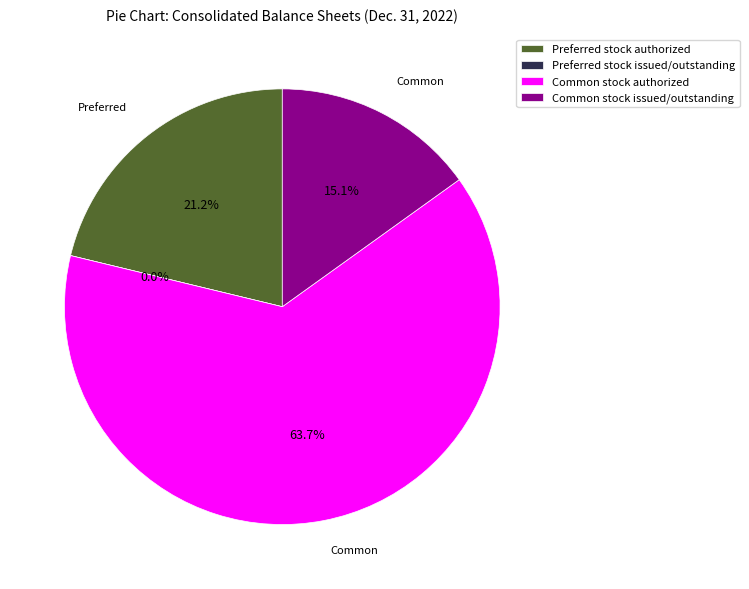

Between Common stock issued/outstanding and Preferred stock issued/outstanding, which is larger?

Common stock issued/outstanding